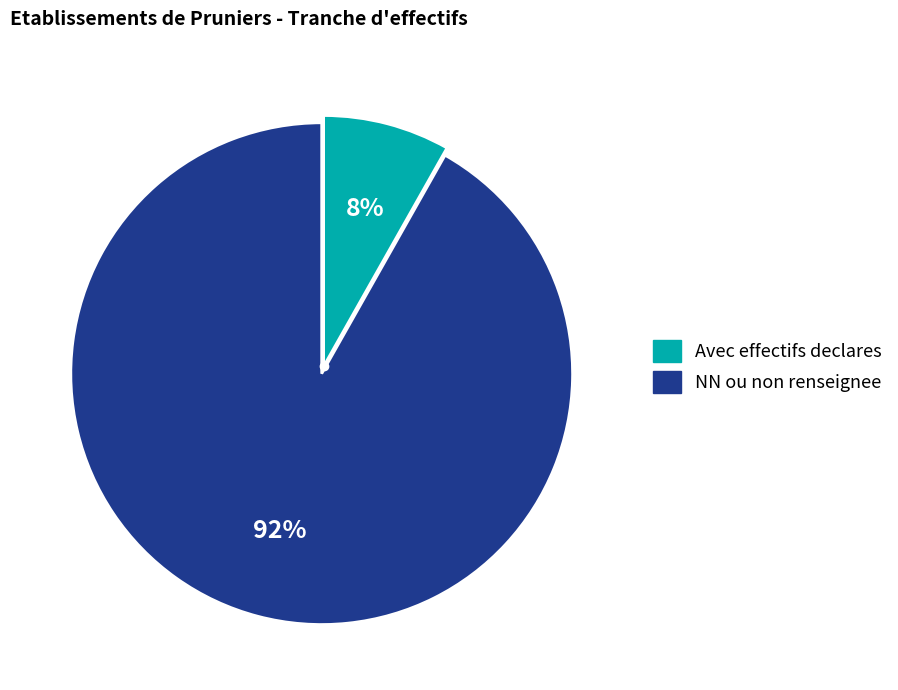

To the nearest percent, what is the average slice percentage?

50%